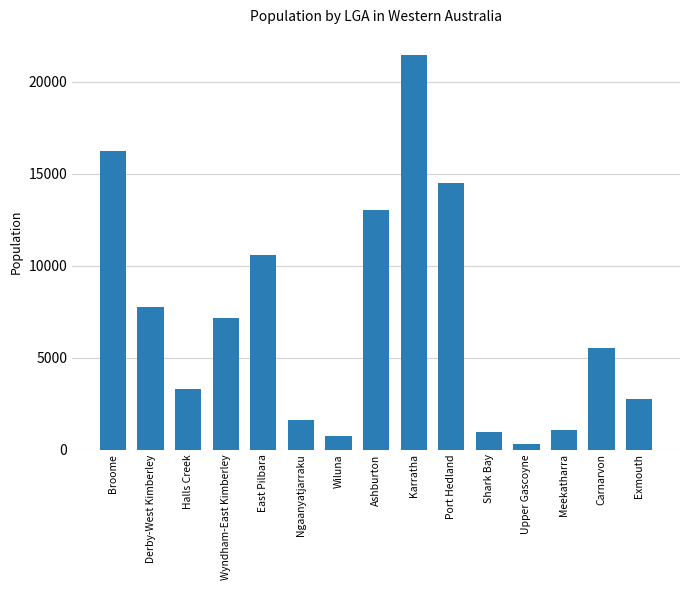

What is the change in value from Ashburton to Meekatharra?

-11959